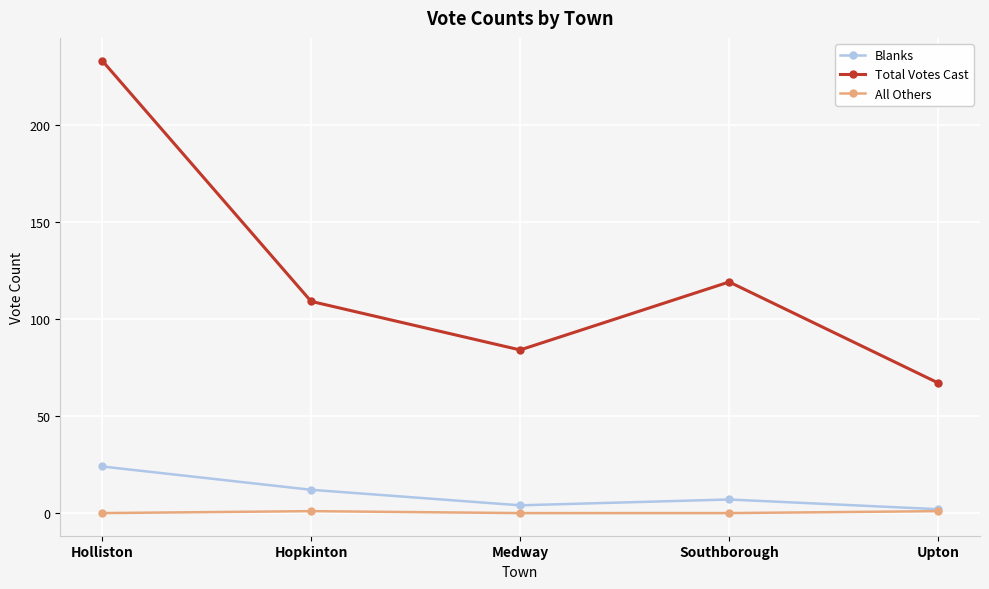

At which label is Total Votes Cast closest to 150?

Southborough